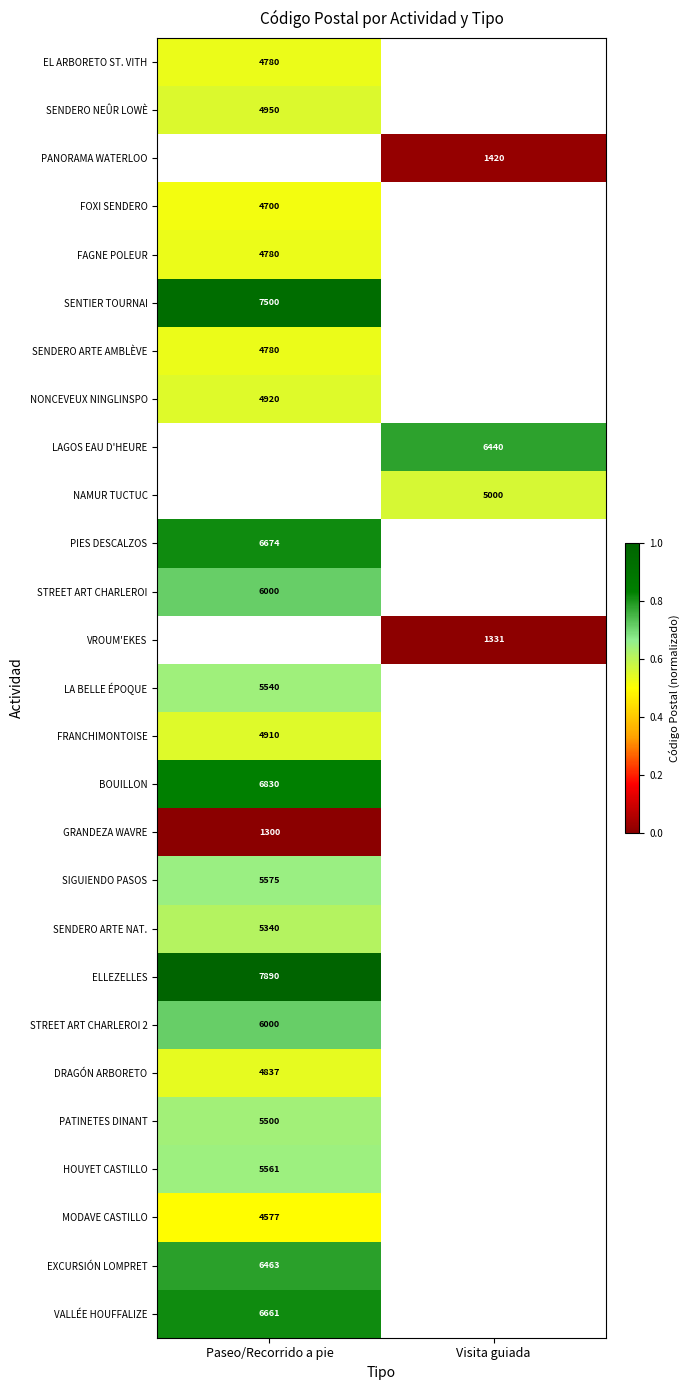

At how many categories does at least one series exceed 0?

2